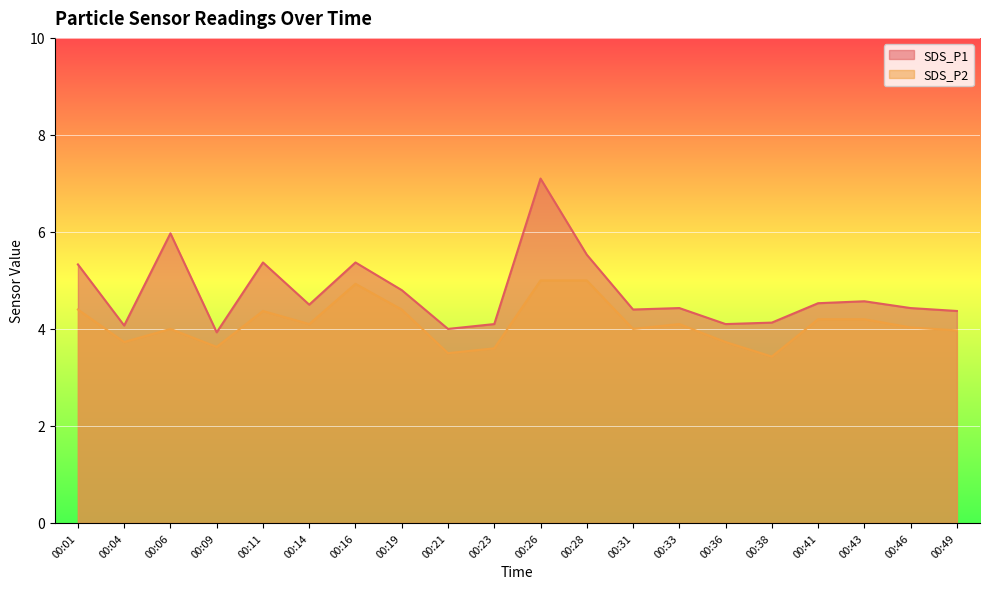

The value of SDS_P2 at 00:49 is 4.0. True or false?

True